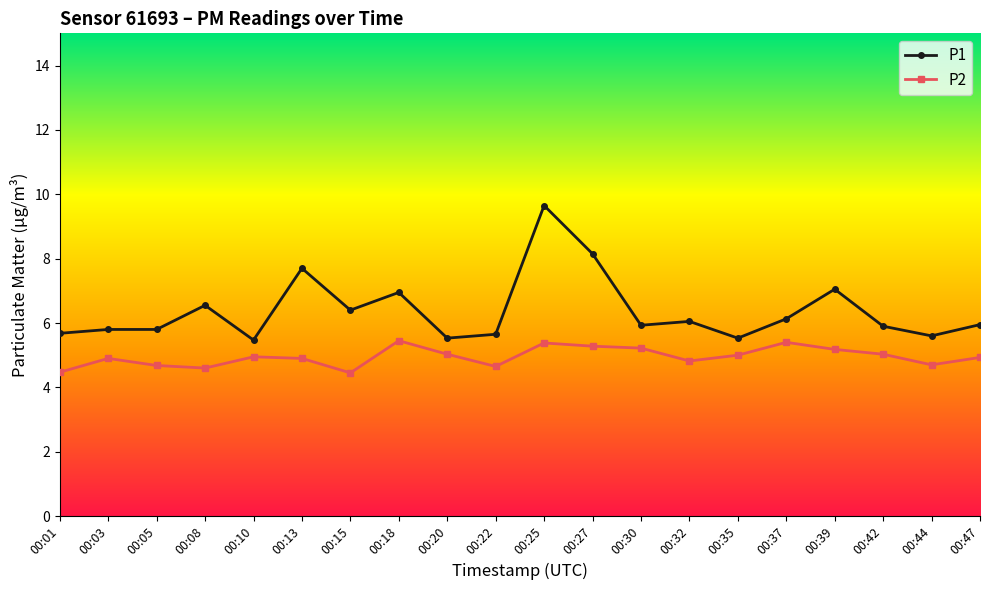

True or false: P1 has a value of 9.7 at 00:25.

True